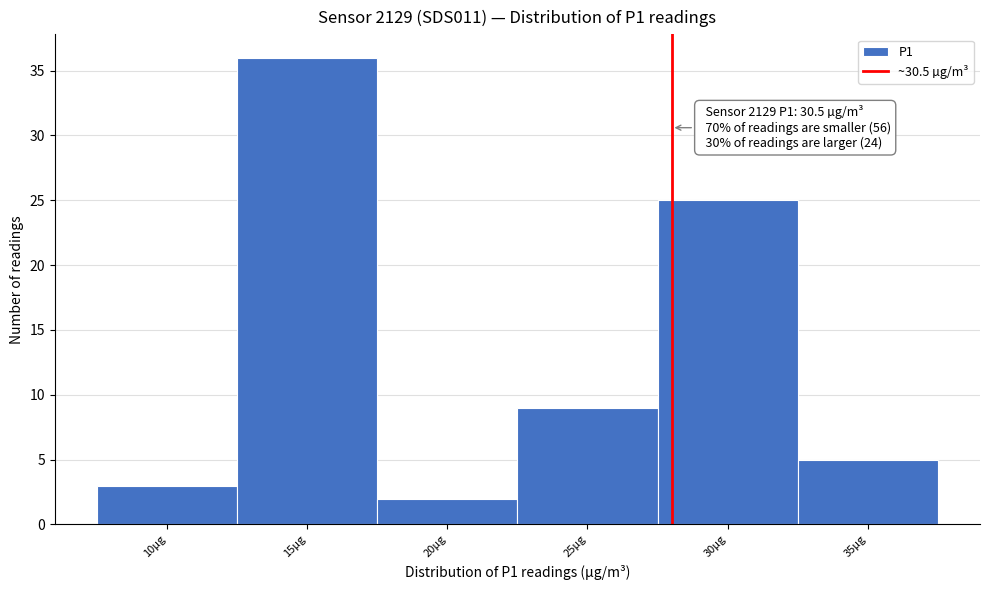

Reading left to right, list all the values displayed in this chart.

10µg=3	15µg=36	20µg=2	25µg=9	30µg=25	35µg=5